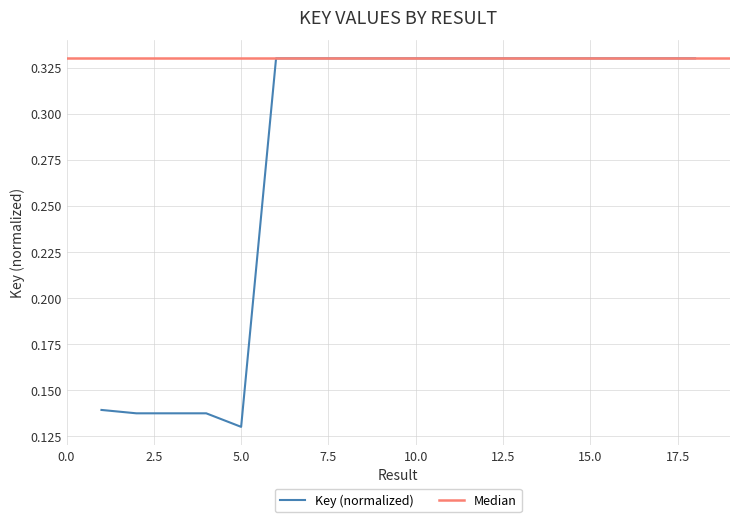

What is the greatest value displayed?

0.3